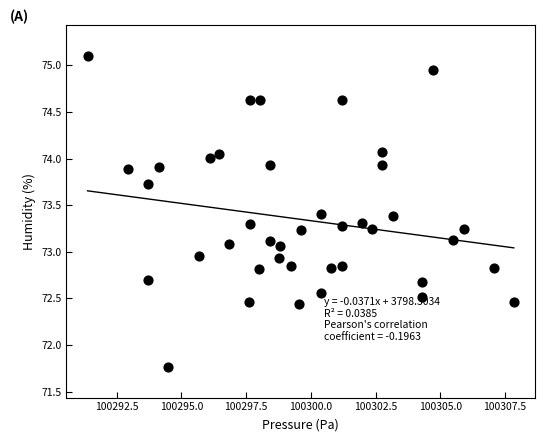

What is the range of X values (max minus min)?

16.5